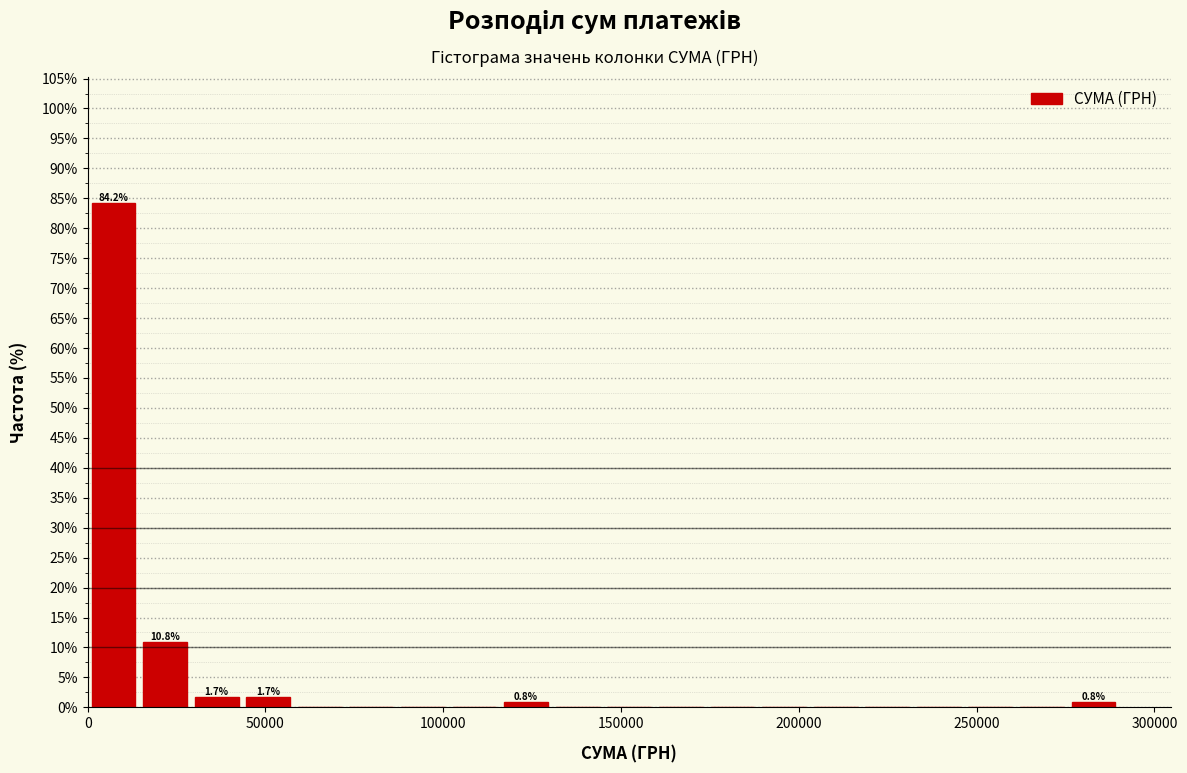

Around what value on the x-axis is the tallest bar? Give the approximate position of its centre, as read against the axis.

5000